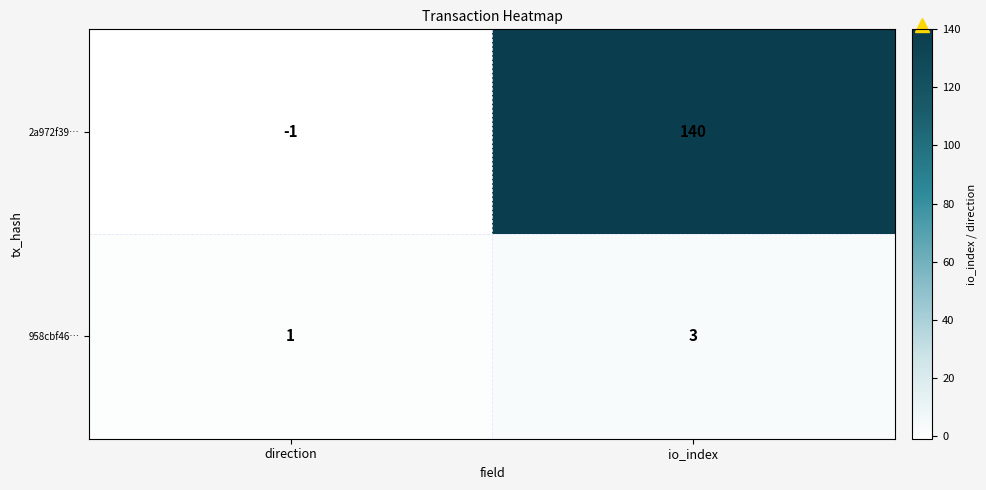

The 2a972f39… series shows 140 at io_index. True or false?

True